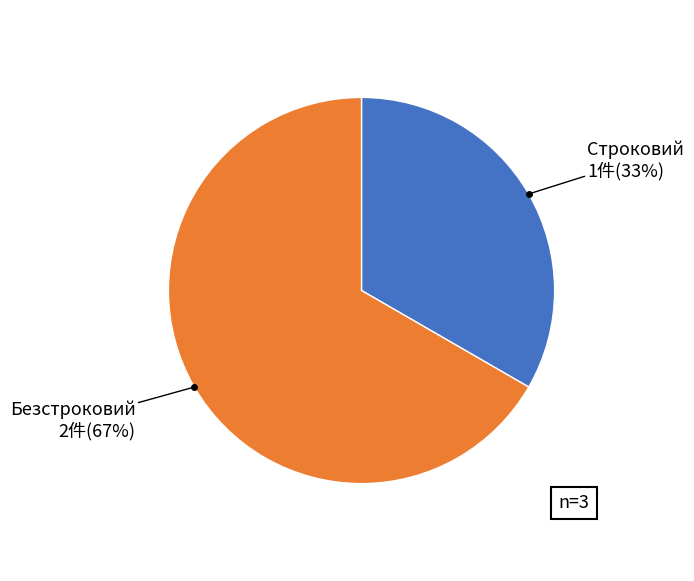

To the nearest percent, what is the average slice percentage?

50%